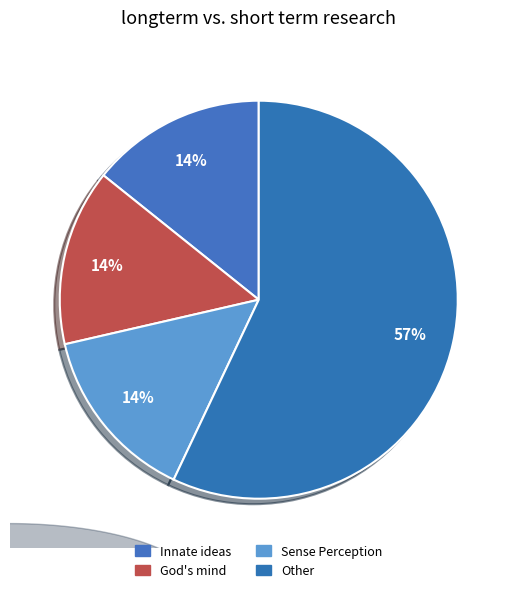

How many segments does this pie chart have?

4